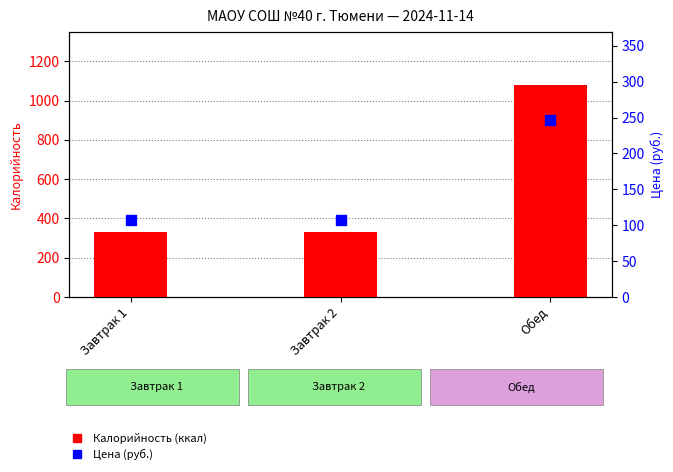

What is the value of the Цена (руб.) bar at the 1st from the left?

107.7